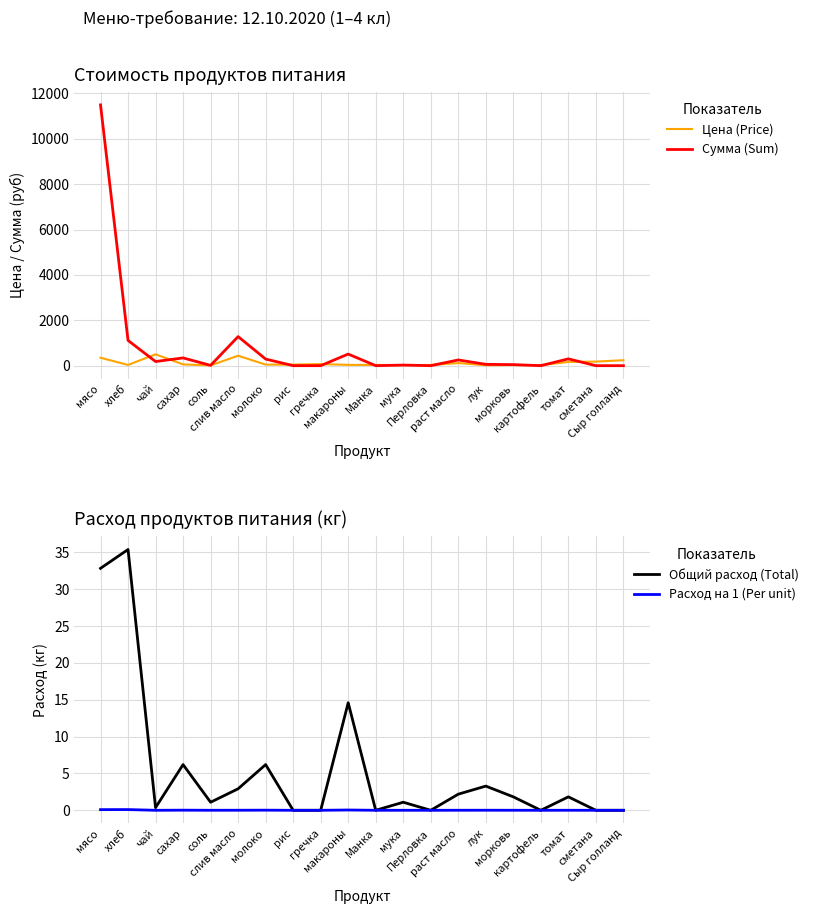

Which series has the widest spread of values?

Сумма (Sum)